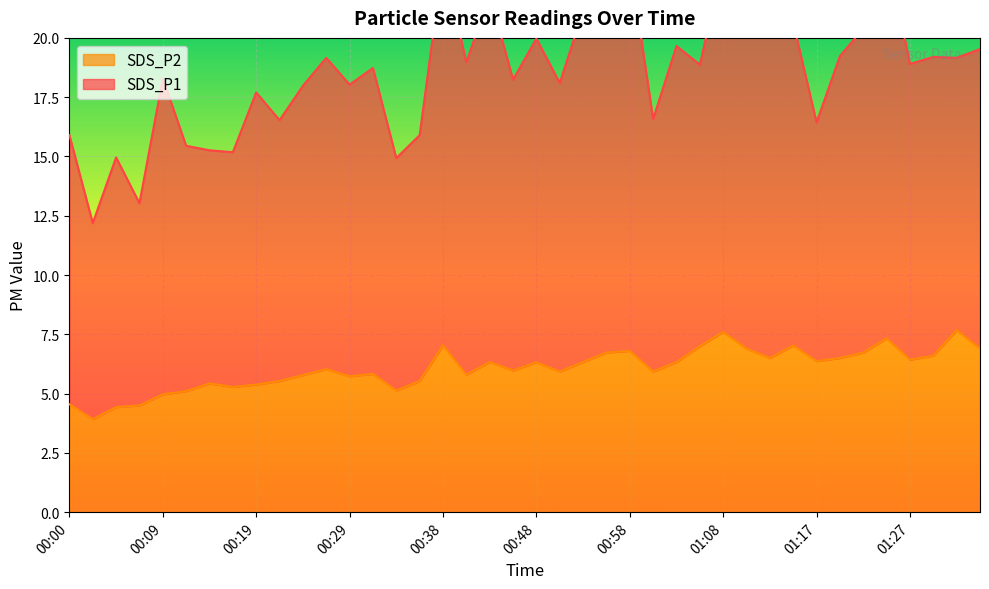

What is the average value?

6.1